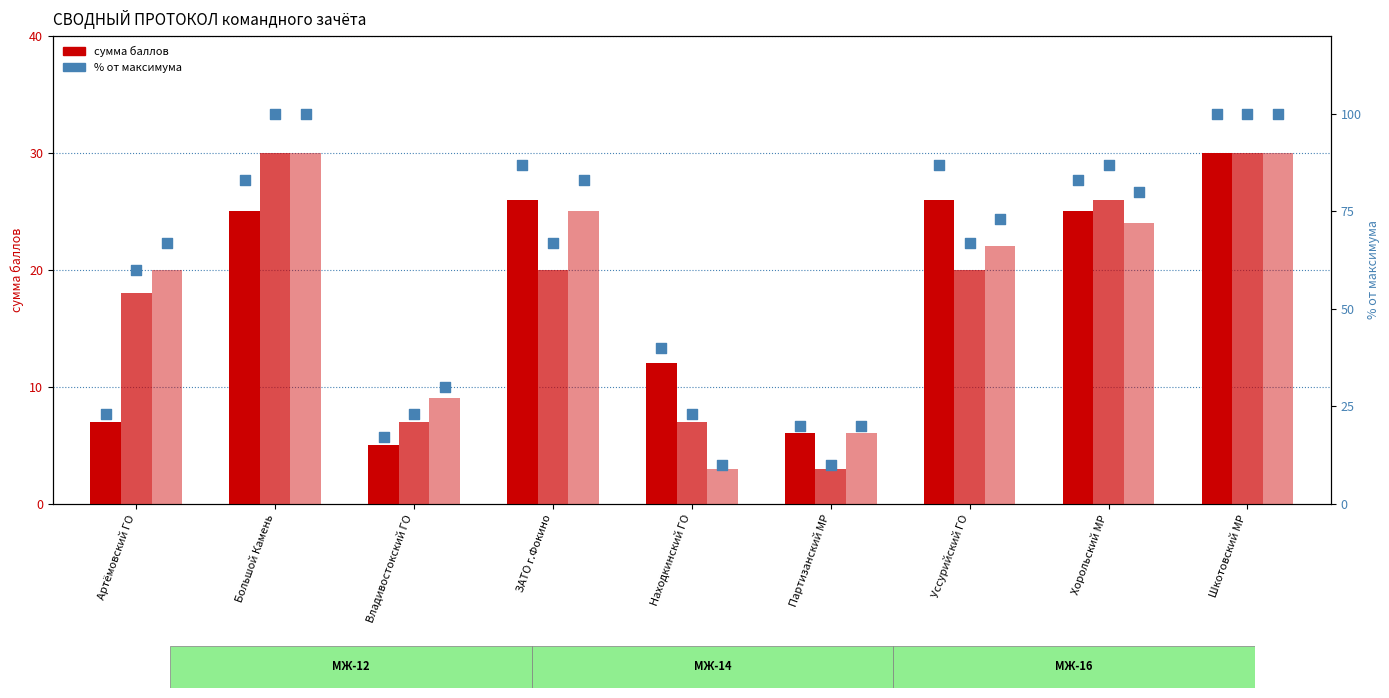

At which category is the sum across all series the highest?

Шкотовский МР